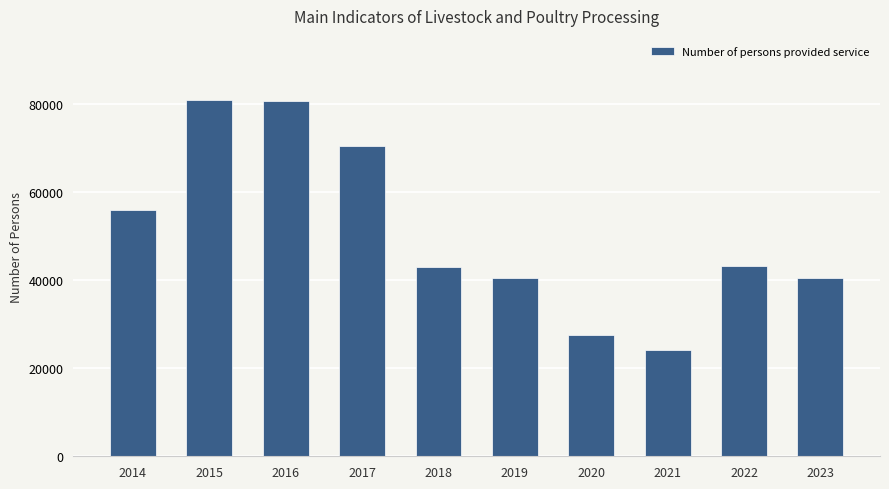

What is the change in value from 2017 to 2019?

-30023